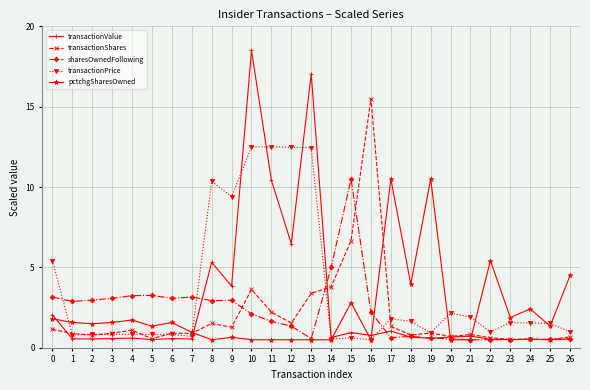

Which series has the largest range (max minus min)?

transactionValue